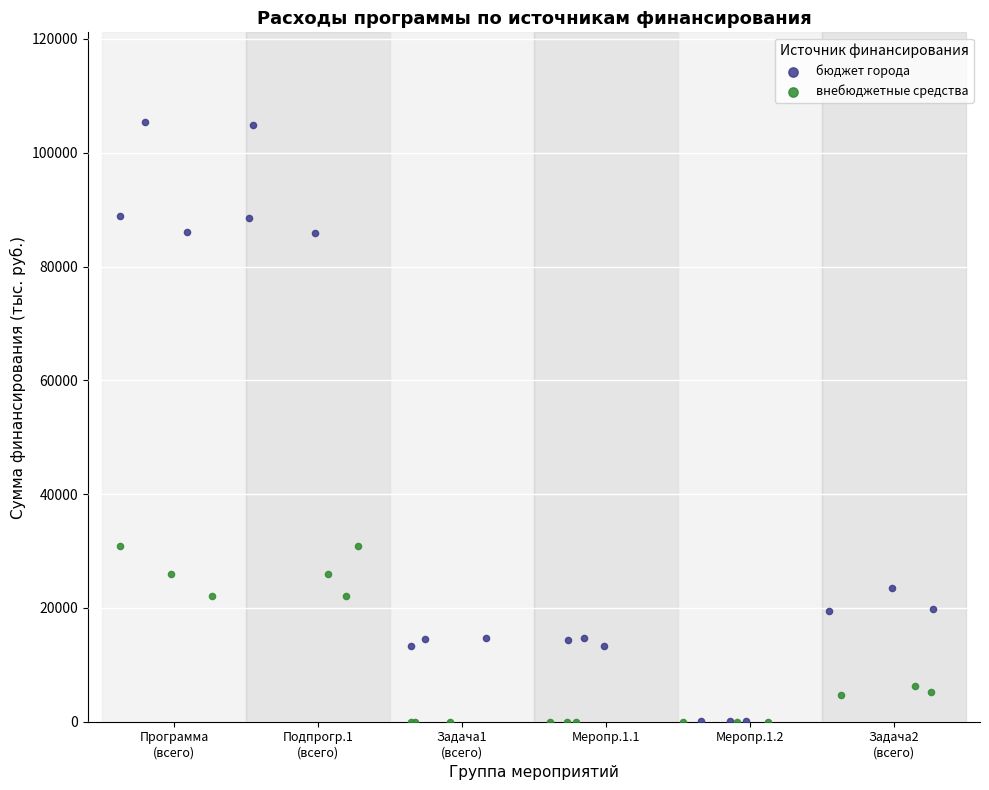

Which series reaches the maximum Y coordinate?

бюджет города